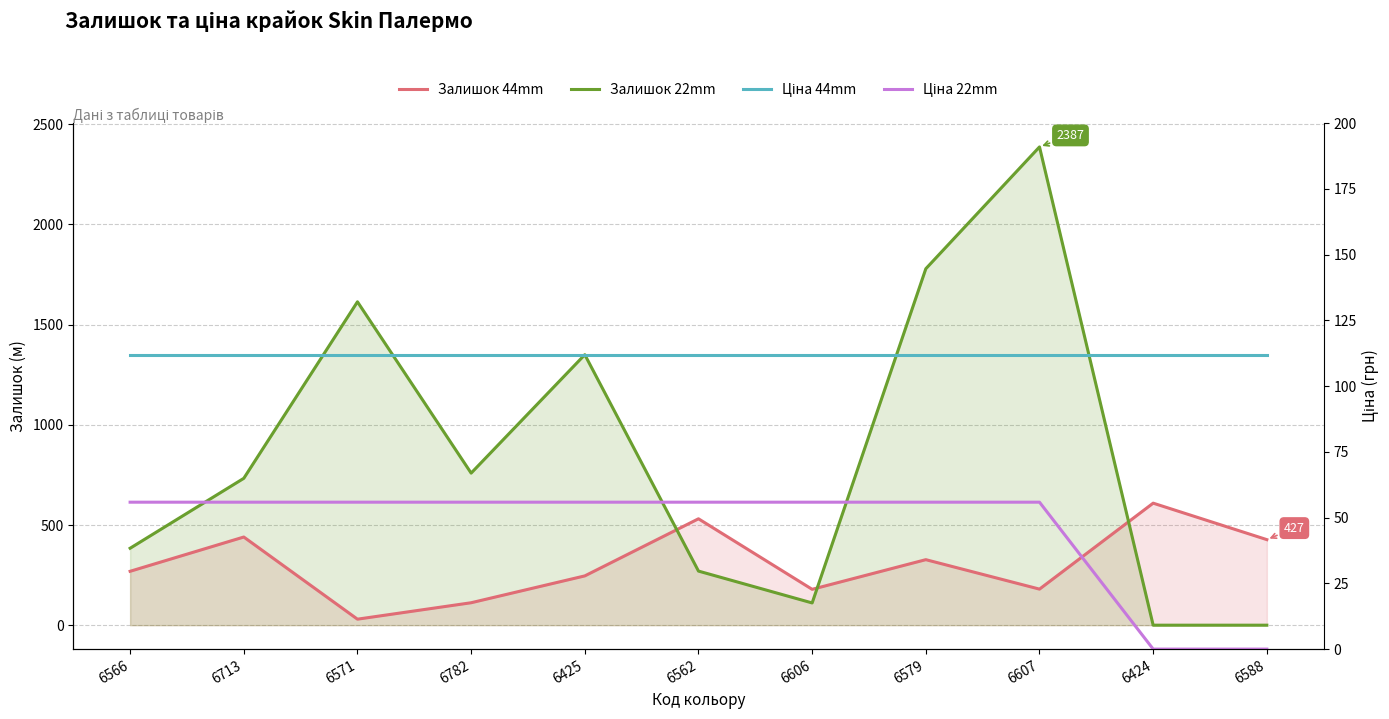

At which label does Ціна 44mm reach its peak?

6566